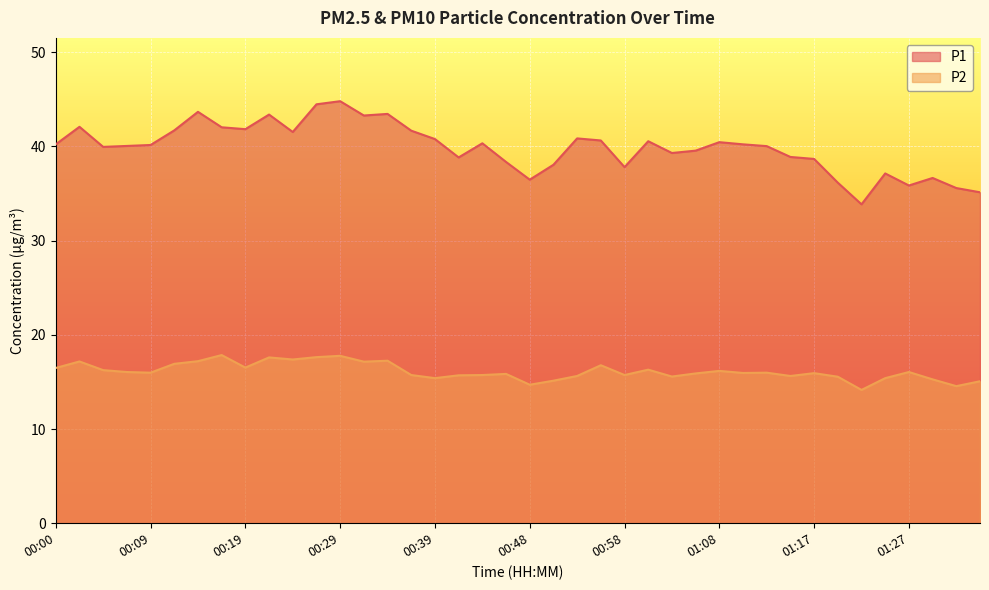

What is the difference between the P1 values at 00:07 and 00:31?

3.2